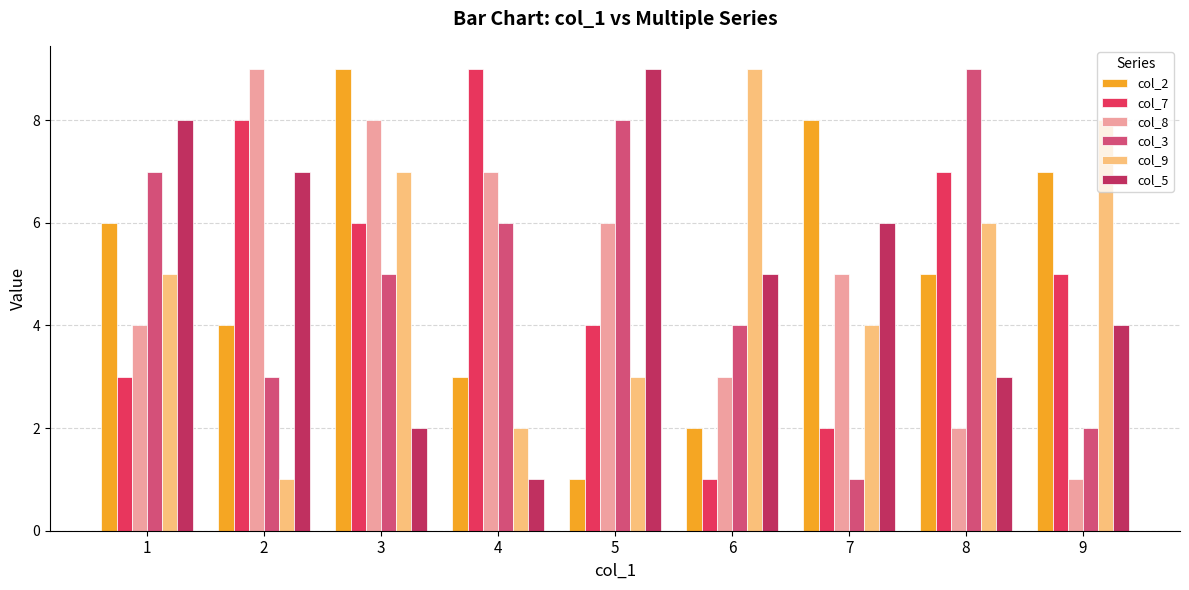

Reading right to left, transcribe all the data shown in this chart.

col_2: 7	5	8	2	1	3	9	4	6
col_7: 5	7	2	1	4	9	6	8	3
col_8: 1	2	5	3	6	7	8	9	4
col_3: 2	9	1	4	8	6	5	3	7
col_9: 8	6	4	9	3	2	7	1	5
col_5: 4	3	6	5	9	1	2	7	8